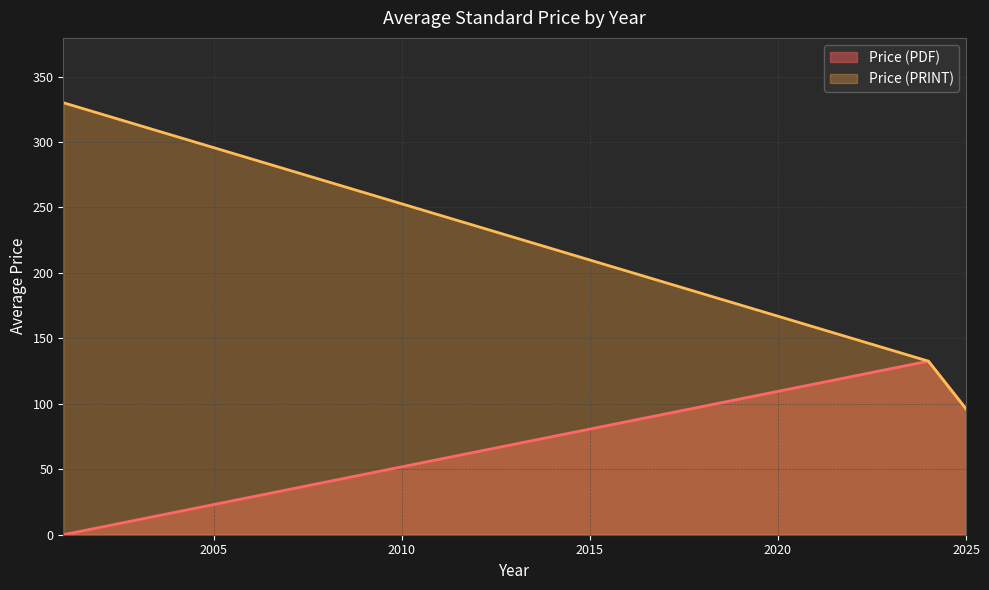

Where is Price (PDF) nearest to the value 150?

2024